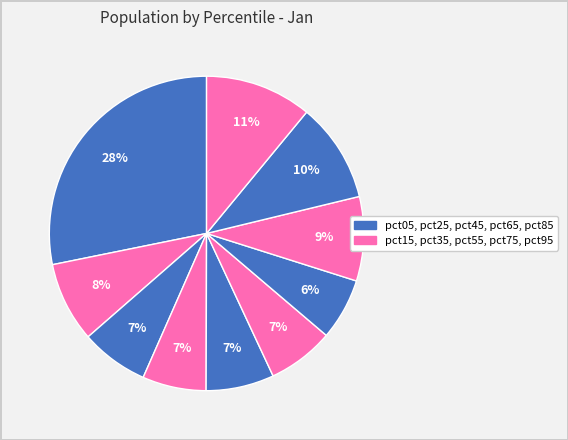

Rank the categories by value from highest to lowest.

pct05, pct95, pct85, pct75, pct15, pct45, pct25, pct55, pct35, pct65